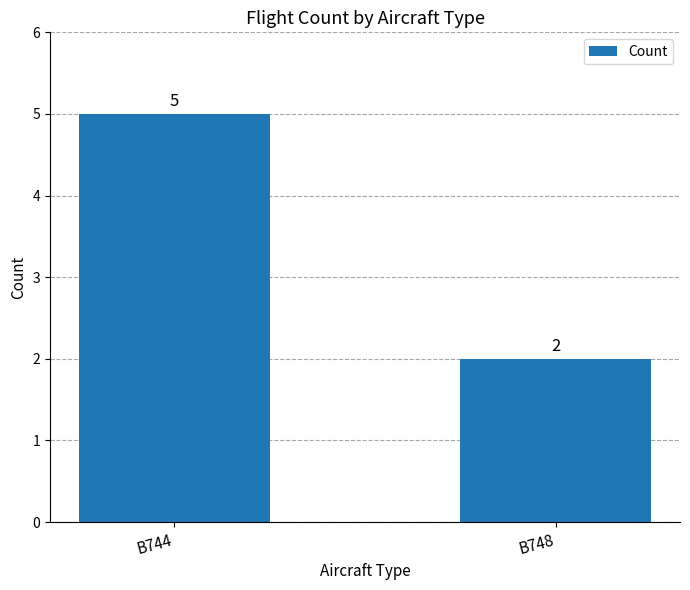

What is the difference between the values at B744 and B748?

3